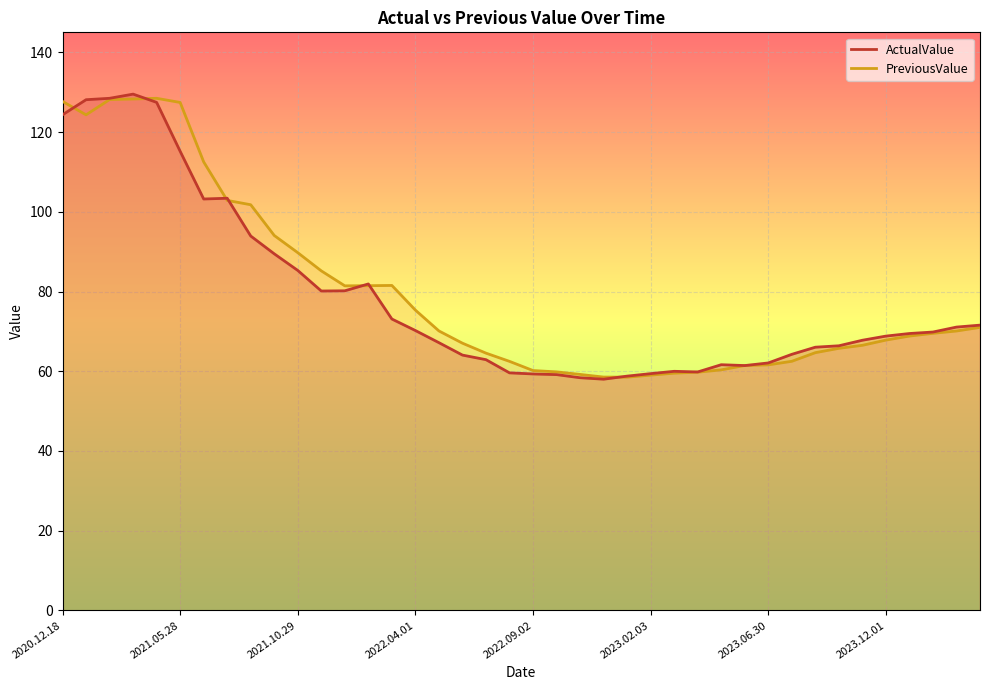

What are all the series names shown in the legend?

ActualValue, PreviousValue